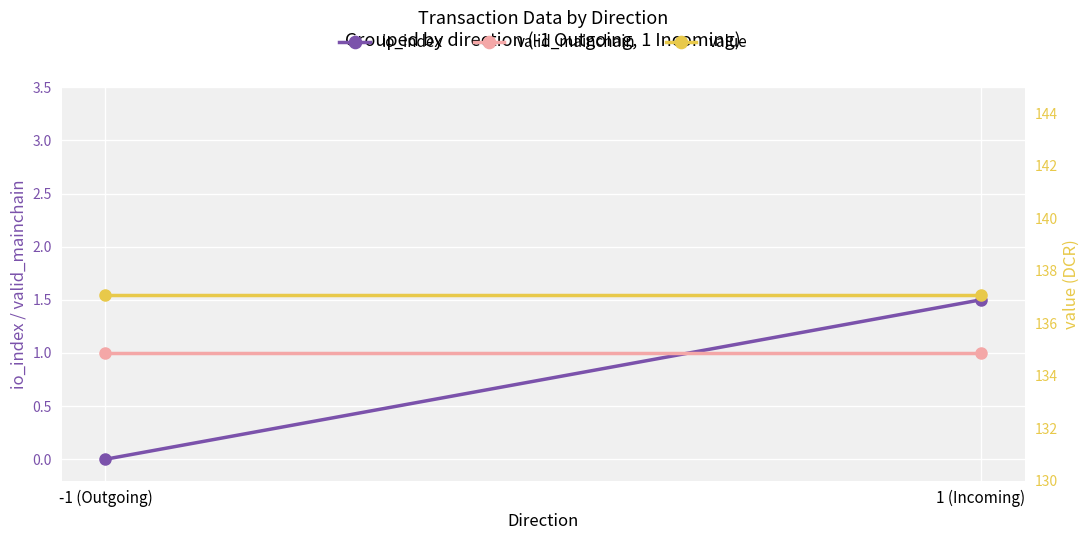

The value of valid_mainchain at 1 (Incoming) is 1.6. True or false?

False